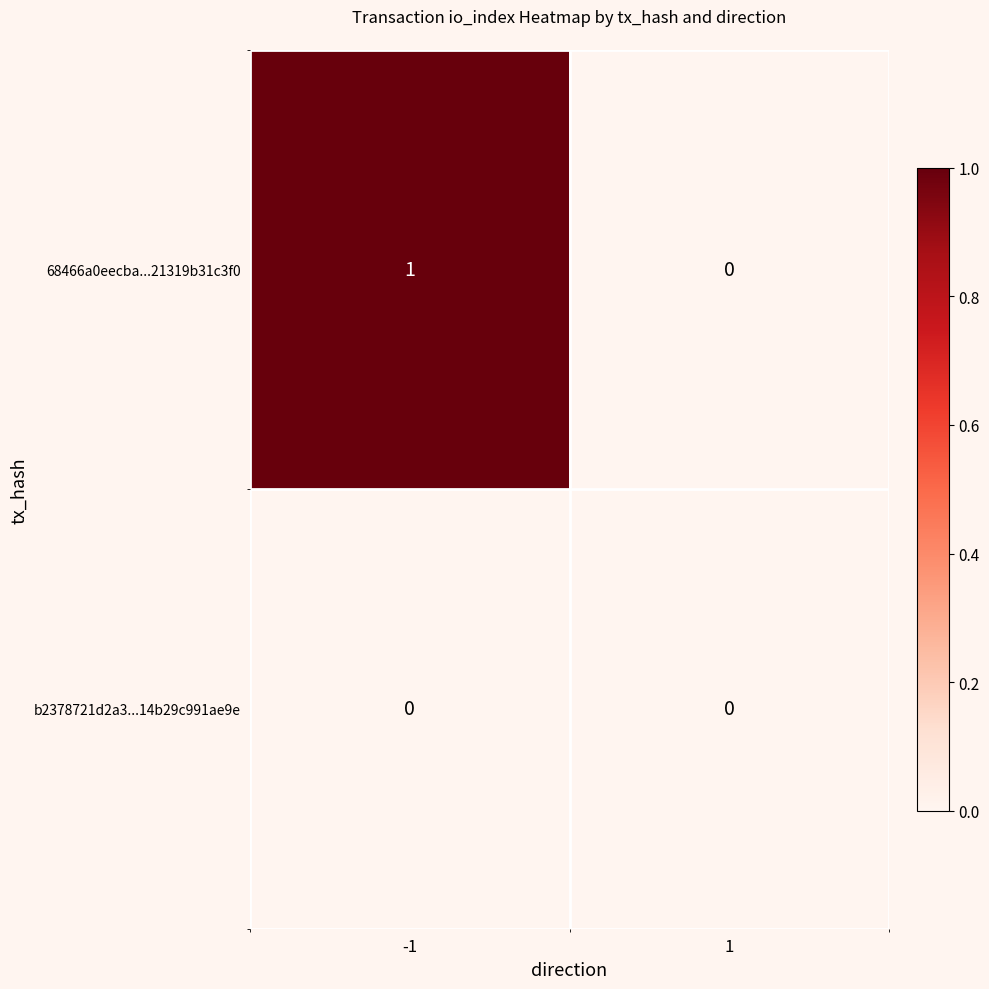

The b2378721d2a3...14b29c991ae9e series shows 0 at -1. True or false?

True